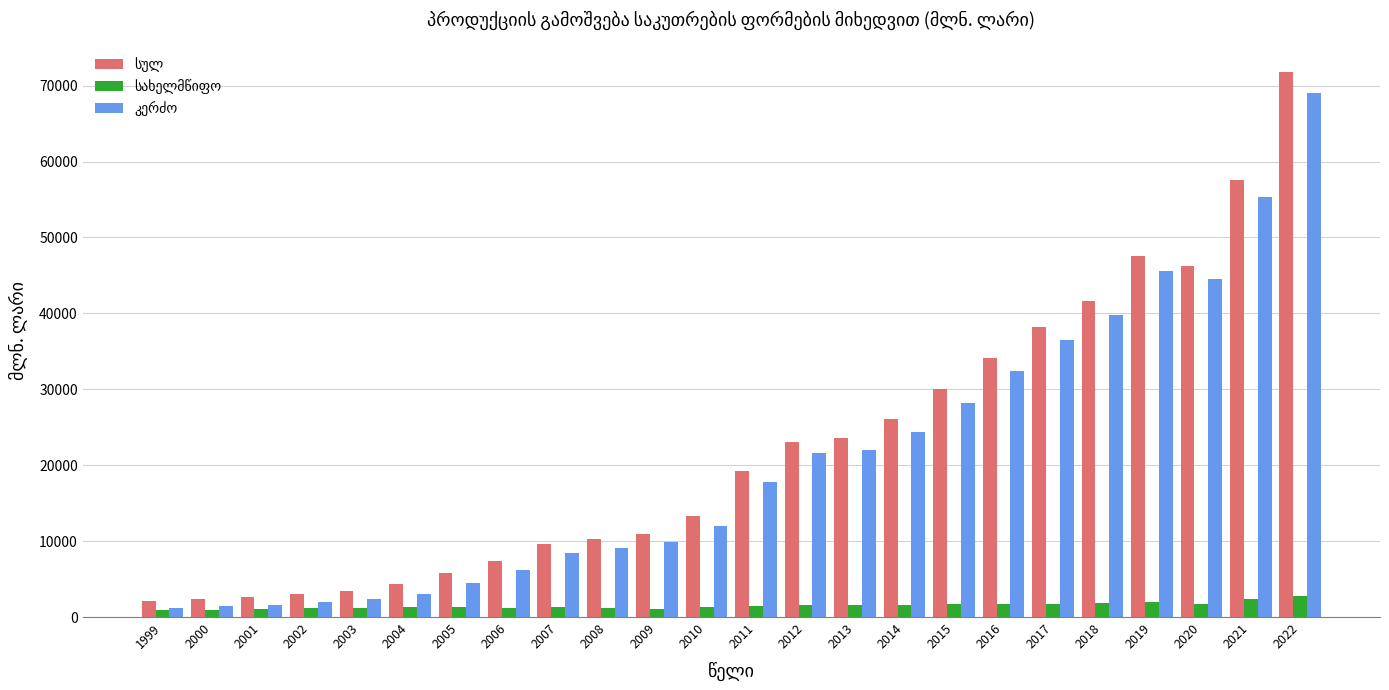

What is the spread (max minus min) of values at 2021?

55292.4